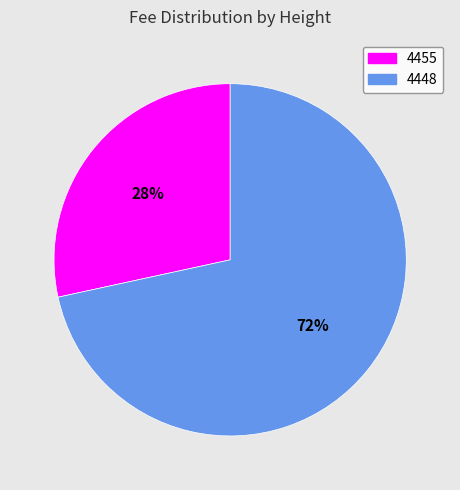

To the nearest percent, what is the average slice percentage?

50%